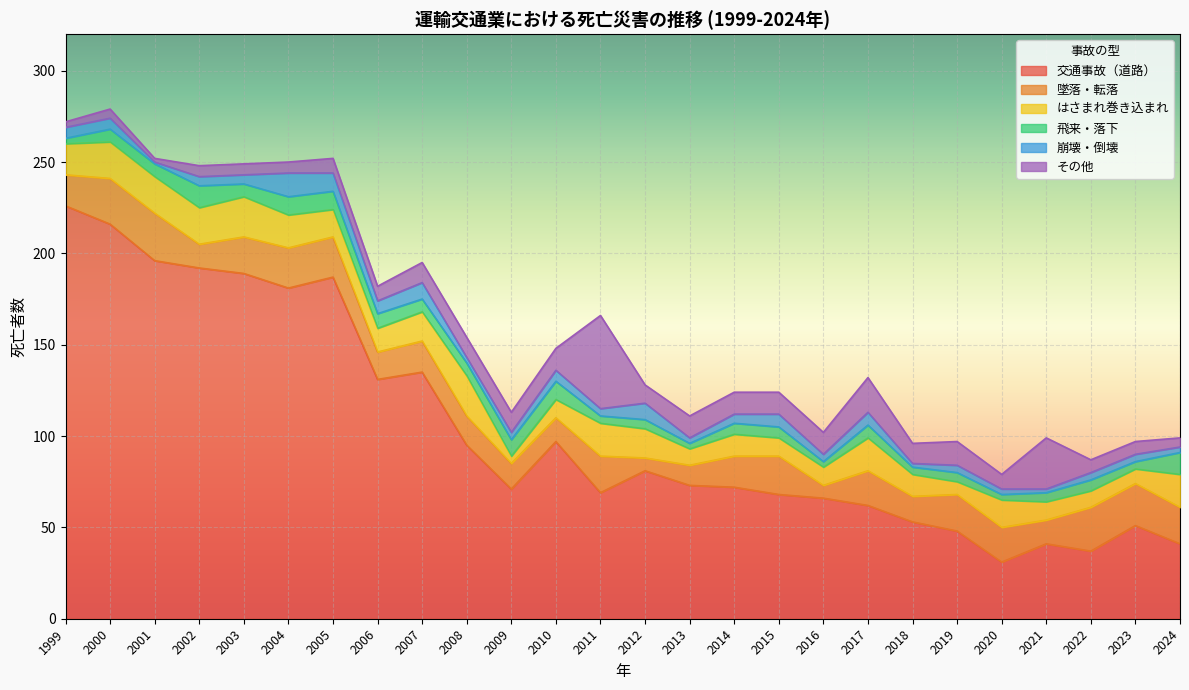

At how many categories does at least one series exceed 71?

14